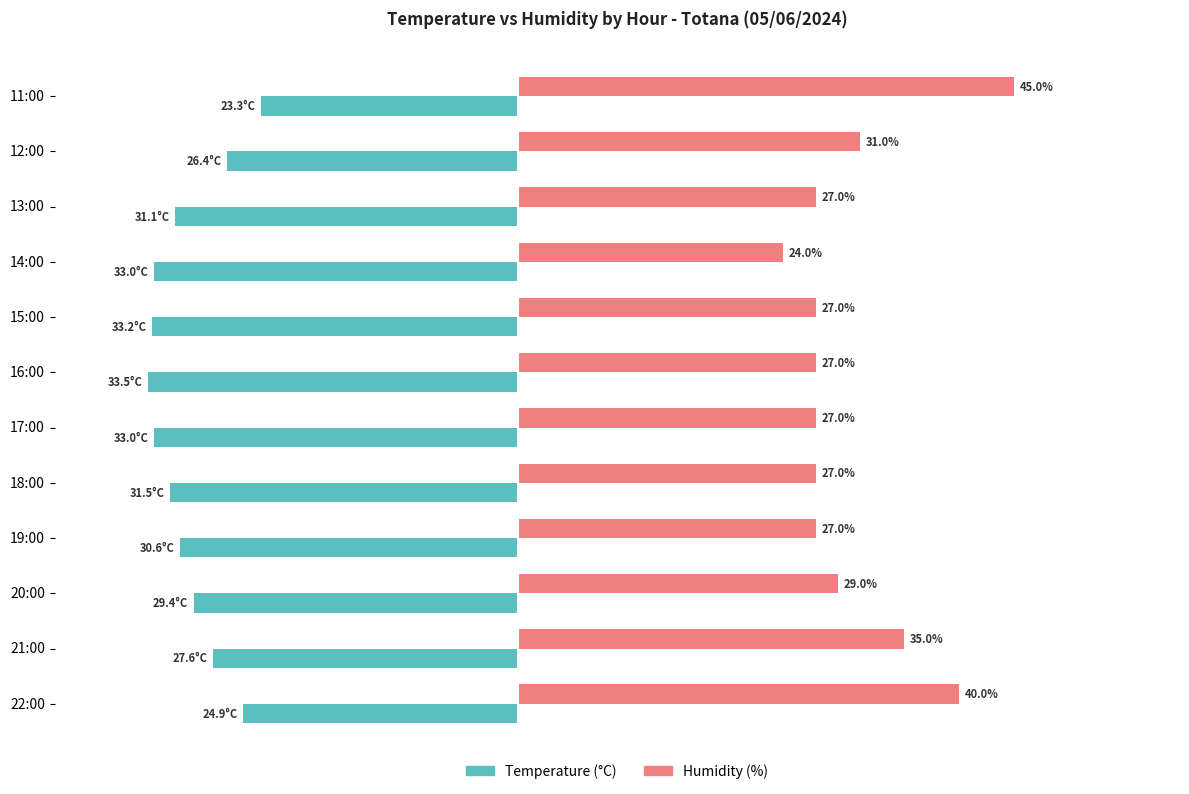

At which category is the sum across all series the highest?

11:00